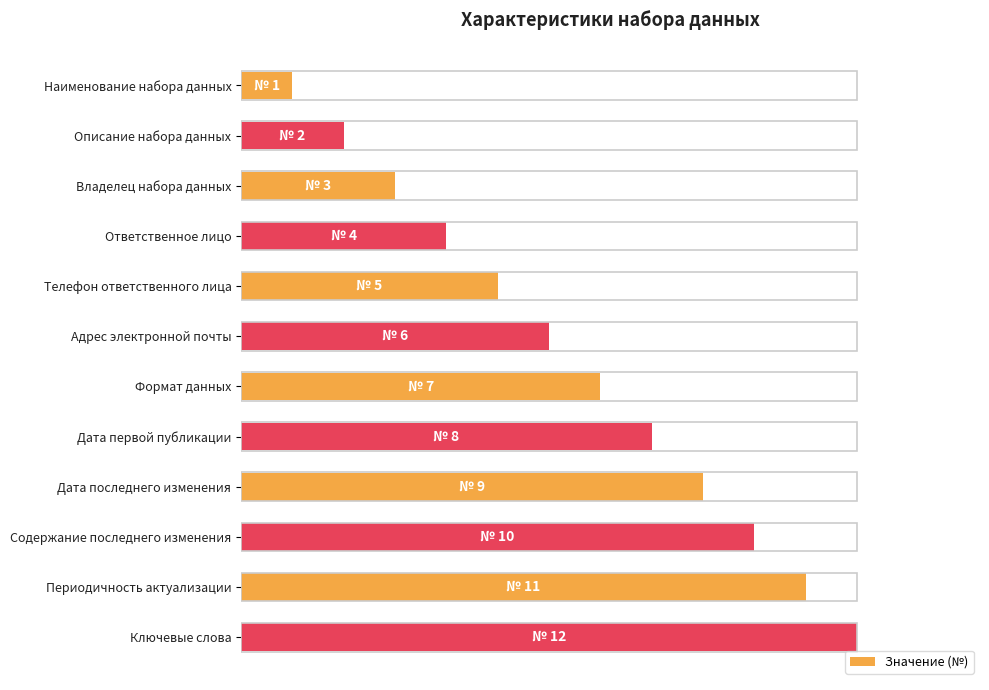

Are the bars horizontal?

Yes